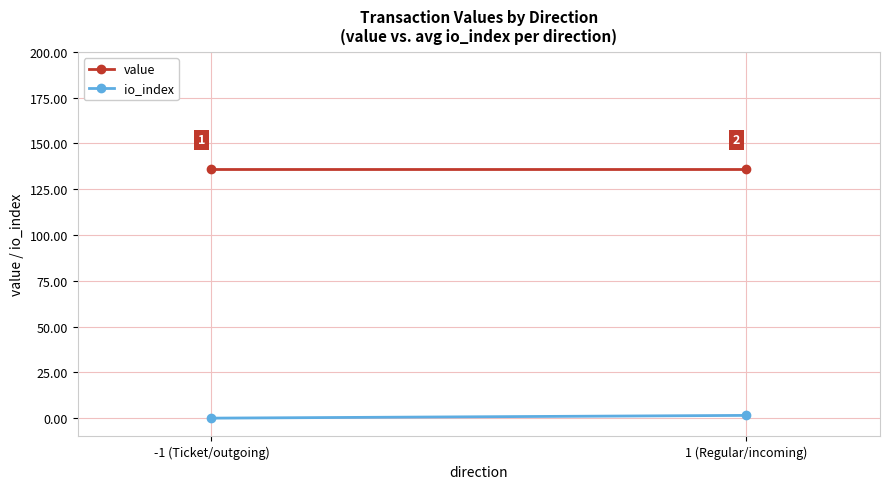

Which series has the largest total across all categories?

value